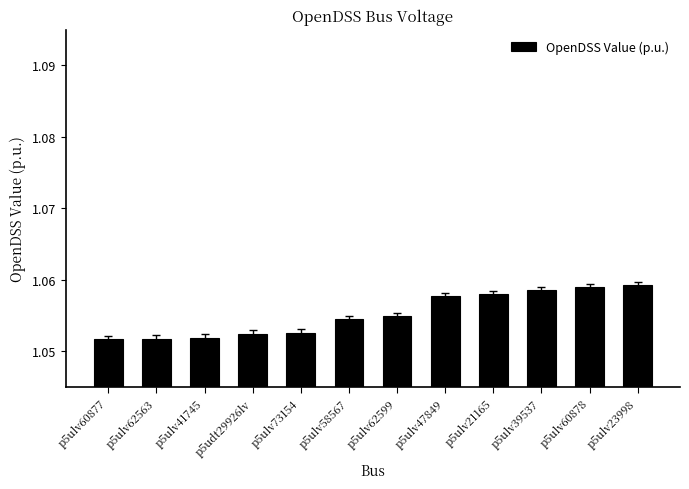

Approximately how many times larger is the value at p5ulv41745 compared to p5ulv47849?

1.0